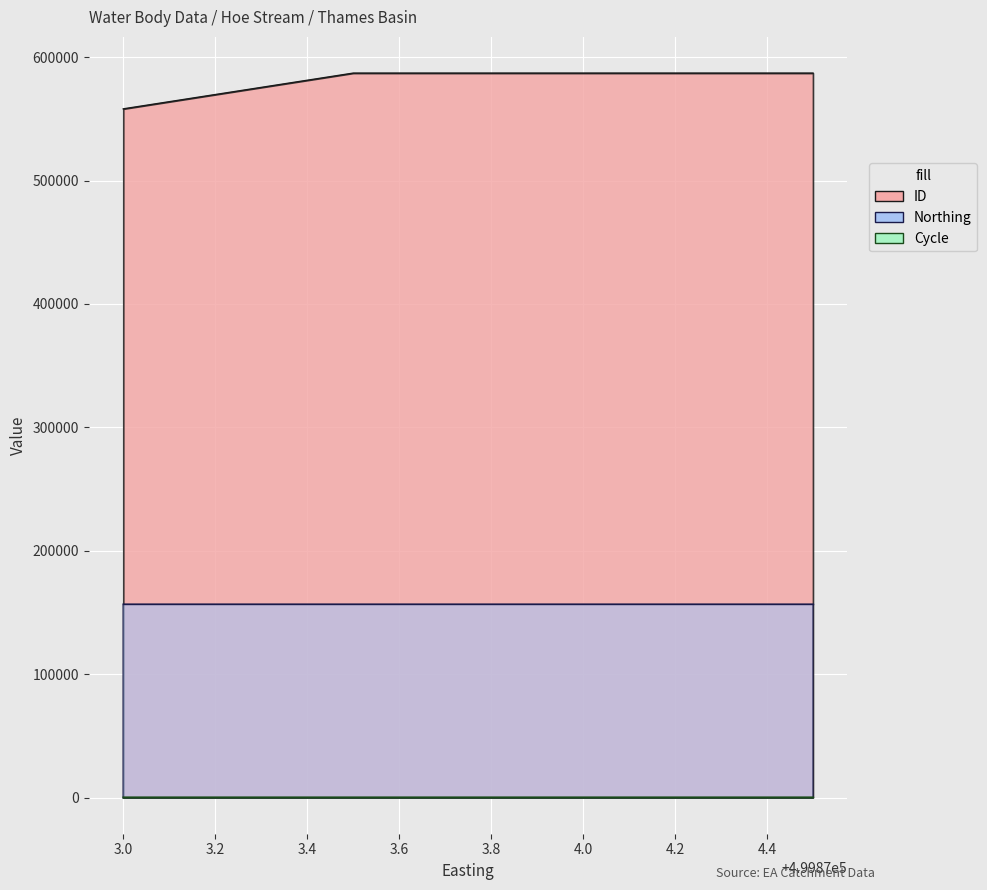

Rank the series by their average value, from highest to lowest.

ID, Northing, Cycle